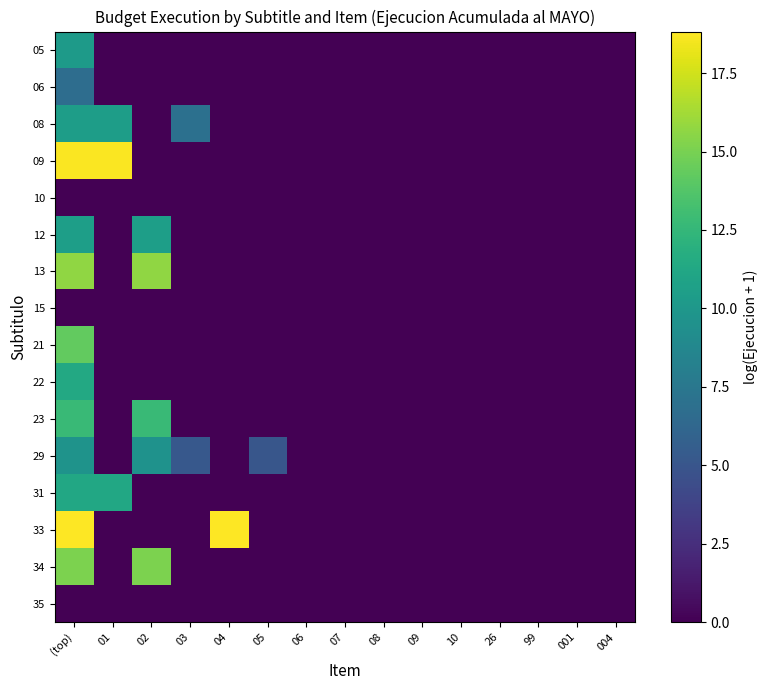

Reading left to right, extract all data points from this chart.

05: (top)=10.3	01=0.0	02=0.0	03=0.0	04=0.0	05=0.0	06=0.0	07=0.0	08=0.0	09=0.0	10=0.0	26=0.0	99=0.0	001=0.0	004=0.0
06: (top)=6.7	01=0.0	02=0.0	03=0.0	04=0.0	05=0.0	06=0.0	07=0.0	08=0.0	09=0.0	10=0.0	26=0.0	99=0.0	001=0.0	004=0.0
08: (top)=10.5	01=10.4	02=0.0	03=7.0	04=0.0	05=0.0	06=0.0	07=0.0	08=0.0	09=0.0	10=0.0	26=0.0	99=0.0	001=0.0	004=0.0
09: (top)=18.7	01=18.7	02=0.0	03=0.0	04=0.0	05=0.0	06=0.0	07=0.0	08=0.0	09=0.0	10=0.0	26=0.0	99=0.0	001=0.0	004=0.0
10: (top)=0.0	01=0.0	02=0.0	03=0.0	04=0.0	05=0.0	06=0.0	07=0.0	08=0.0	09=0.0	10=0.0	26=0.0	99=0.0	001=0.0	004=0.0
12: (top)=10.6	01=0.0	02=10.6	03=0.0	04=0.0	05=0.0	06=0.0	07=0.0	08=0.0	09=0.0	10=0.0	26=0.0	99=0.0	001=0.0	004=0.0
13: (top)=15.7	01=0.0	02=15.7	03=0.0	04=0.0	05=0.0	06=0.0	07=0.0	08=0.0	09=0.0	10=0.0	26=0.0	99=0.0	001=0.0	004=0.0
15: (top)=0.0	01=0.0	02=0.0	03=0.0	04=0.0	05=0.0	06=0.0	07=0.0	08=0.0	09=0.0	10=0.0	26=0.0	99=0.0	001=0.0	004=0.0
21: (top)=14.3	01=0.0	02=0.0	03=0.0	04=0.0	05=0.0	06=0.0	07=0.0	08=0.0	09=0.0	10=0.0	26=0.0	99=0.0	001=0.0	004=0.0
22: (top)=11.4	01=0.0	02=0.0	03=0.0	04=0.0	05=0.0	06=0.0	07=0.0	08=0.0	09=0.0	10=0.0	26=0.0	99=0.0	001=0.0	004=0.0
23: (top)=12.8	01=0.0	02=12.8	03=0.0	04=0.0	05=0.0	06=0.0	07=0.0	08=0.0	09=0.0	10=0.0	26=0.0	99=0.0	001=0.0	004=0.0
29: (top)=9.6	01=0.0	02=9.6	03=5.2	04=0.0	05=5.0	06=0.0	07=0.0	08=0.0	09=0.0	10=0.0	26=0.0	99=0.0	001=0.0	004=0.0
31: (top)=11.3	01=11.3	02=0.0	03=0.0	04=0.0	05=0.0	06=0.0	07=0.0	08=0.0	09=0.0	10=0.0	26=0.0	99=0.0	001=0.0	004=0.0
33: (top)=18.8	01=0.0	02=0.0	03=0.0	04=18.8	05=0.0	06=0.0	07=0.0	08=0.0	09=0.0	10=0.0	26=0.0	99=0.0	001=0.0	004=0.0
34: (top)=15.1	01=0.0	02=15.1	03=0.0	04=0.0	05=0.0	06=0.0	07=0.0	08=0.0	09=0.0	10=0.0	26=0.0	99=0.0	001=0.0	004=0.0
35: (top)=0.0	01=0.0	02=0.0	03=0.0	04=0.0	05=0.0	06=0.0	07=0.0	08=0.0	09=0.0	10=0.0	26=0.0	99=0.0	001=0.0	004=0.0